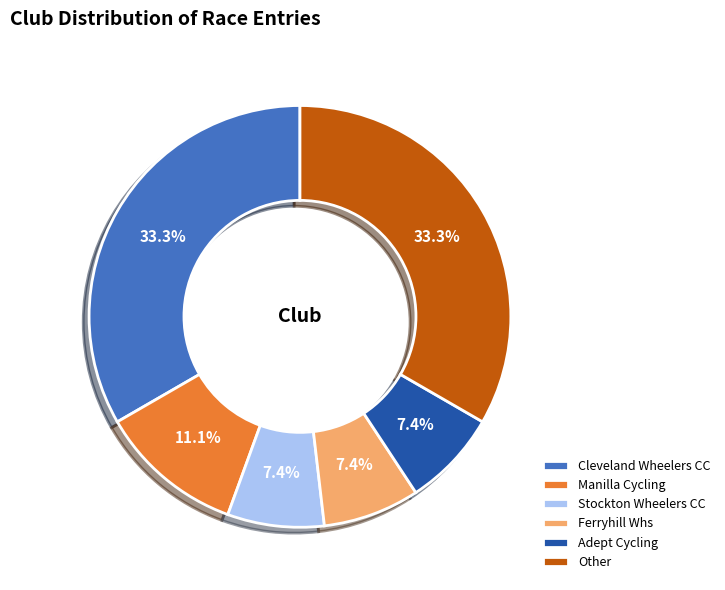

How much of the chart is everything except Ferryhill Whs?

92.6%